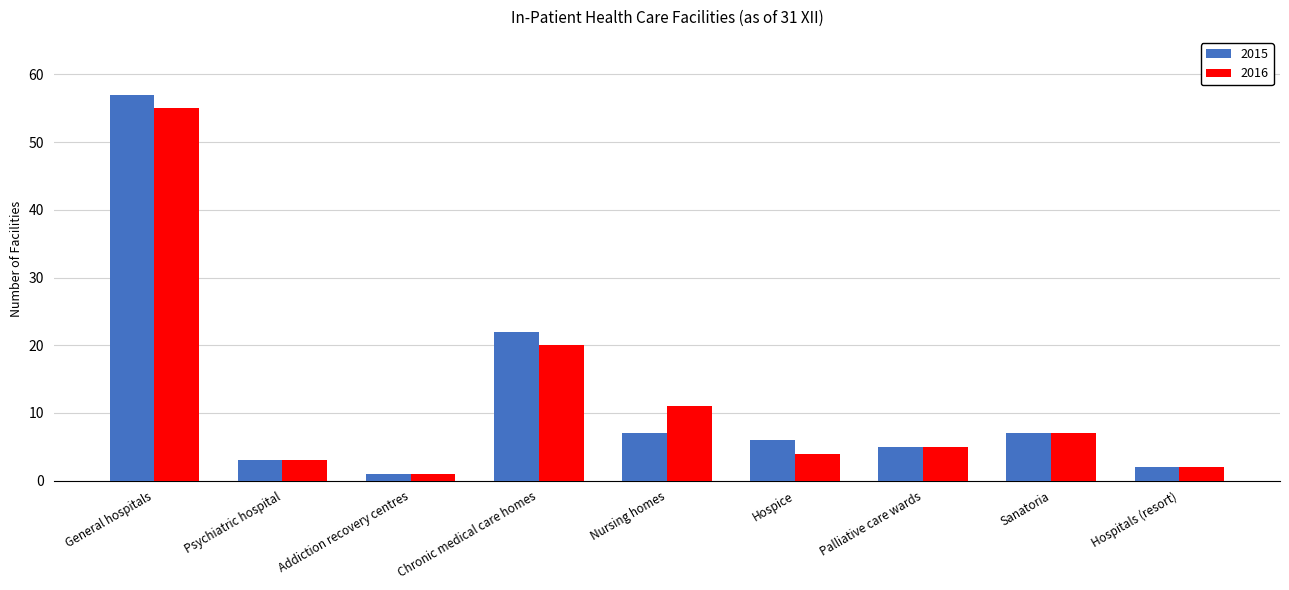

What is the label of the 9th bar from the right?

General hospitals